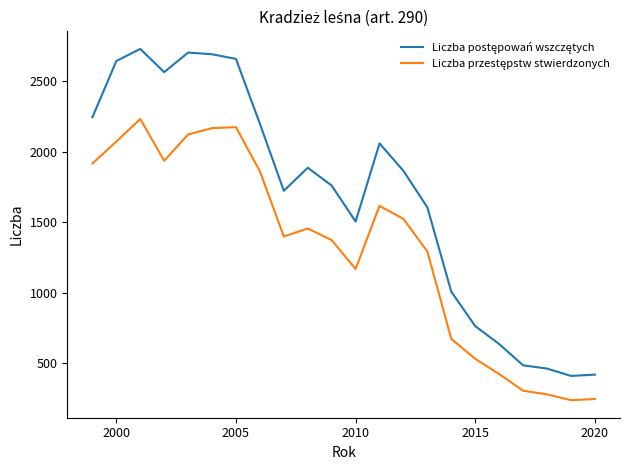

What is the minimum value shown in the chart?

240